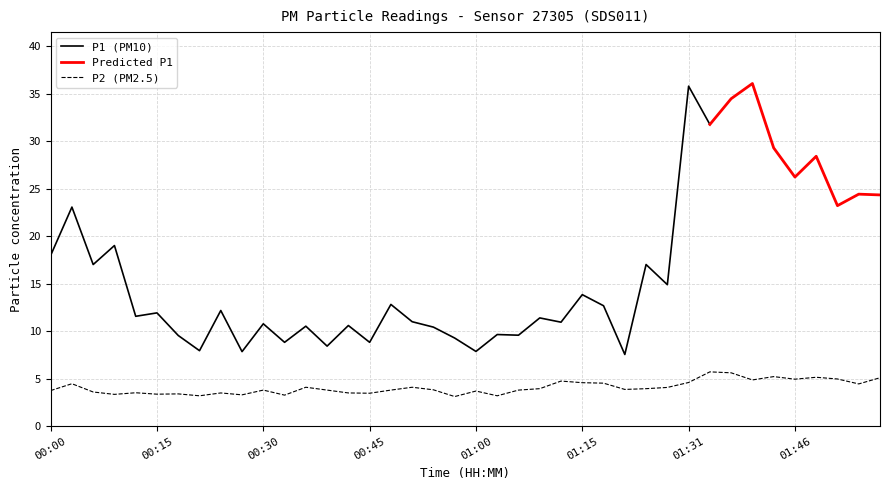

Rank the categories by value from lowest to highest.

00:57, 00:21, 01:03, 00:33, 00:27, 00:09, 00:15, 00:18, 00:45, 00:24, 00:42, 00:12, 00:06, 01:00, 00:00, 00:30, 00:39, 00:48, 01:06, 00:54, 01:21, 01:09, 01:24, 01:27, 00:36, 00:51, 01:55, 00:03, 01:18, 01:15, 01:31, 01:12, 01:40, 01:46, 01:52, 01:58, 01:49, 01:43, 01:37, 01:34